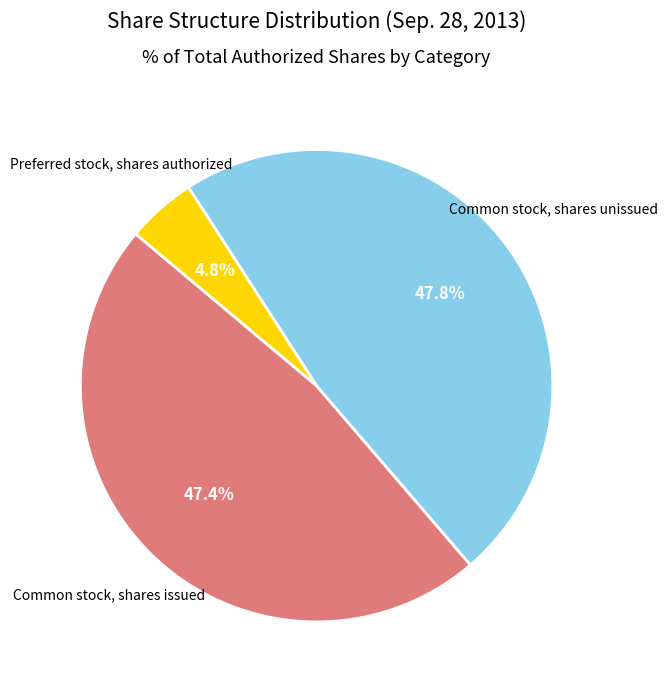

What percentage is the Common stock, shares issued slice, to the nearest percent?

47%